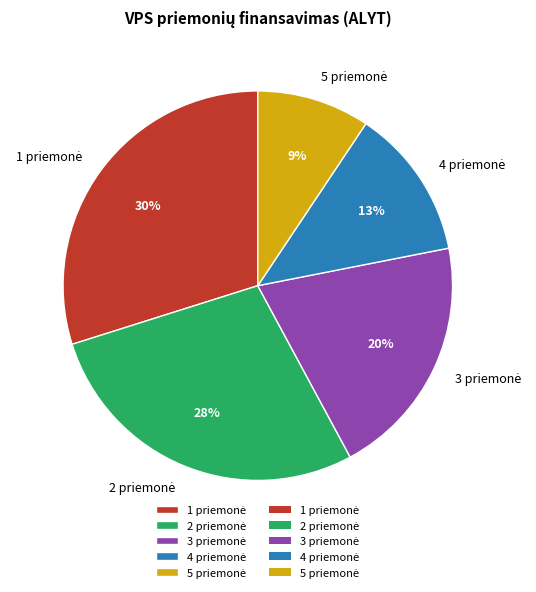

Is there any slice that represents more than half of the pie?

No